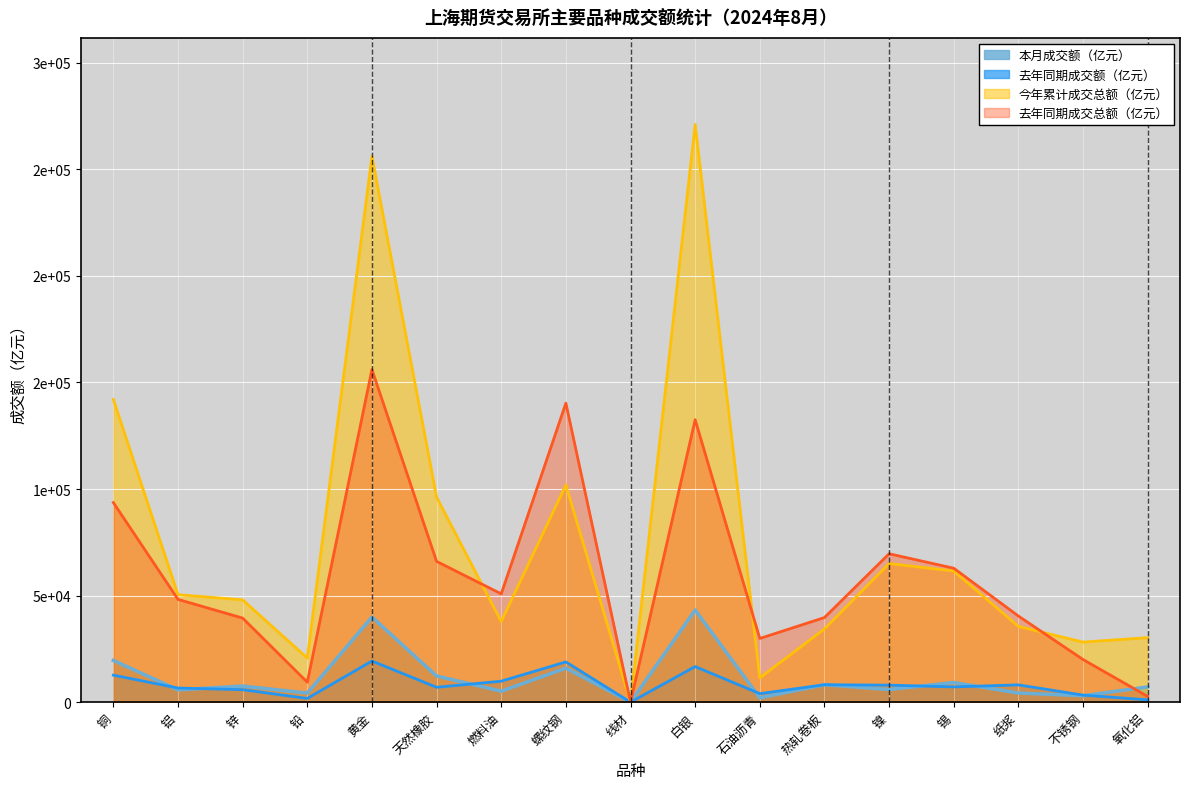

Reading left to right, extract all data points from this chart.

本月成交额（亿元）: 铜=19581.7	铝=5768.4	锌=7571.8	铅=4250.6	黄金=39926.5	天然橡胶=12284.1	燃料油=5158.1	螺纹钢=15955.3	线材=2.2	白银=43250.2	石油沥青=2029.5	热轧卷板=8181.3	镍=5927.9	锡=9220.0	纸浆=4293.1	不锈钢=3008.6	氧化铝=7164.2
去年同期成交额（亿元）: 铜=12680.3	铝=6629.1	锌=5868.4	铅=1755.9	黄金=19310.4	天然橡胶=6984.7	燃料油=9837.8	螺纹钢=18882.3	线材=1.7	白银=16695.0	石油沥青=4001.7	热轧卷板=8180.5	镍=7988.5	锡=7151.3	纸浆=8110.4	不锈钢=3306.3	氧化铝=1081.2
今年累计成交总额（亿元）: 铜=142024.5	铝=50410.7	锌=48009.7	铅=20701.8	黄金=256098.7	天然橡胶=96206.6	燃料油=37819.3	螺纹钢=101898.1	线材=19.0	白银=270982.0	石油沥青=11392.2	热轧卷板=34343.6	镍=65025.5	锡=61544.0	纸浆=35549.7	不锈钢=28187.9	氧化铝=30267.2
去年同期成交总额（亿元）: 铜=93628.1	铝=48221.3	锌=39450.8	铅=9365.2	黄金=156042.1	天然橡胶=66048.8	燃料油=50817.0	螺纹钢=140277.2	线材=7.0	白银=132523.3	石油沥青=29883.2	热轧卷板=39702.4	镍=69627.9	锡=62843.0	纸浆=40413.3	不锈钢=20013.0	氧化铝=2704.1